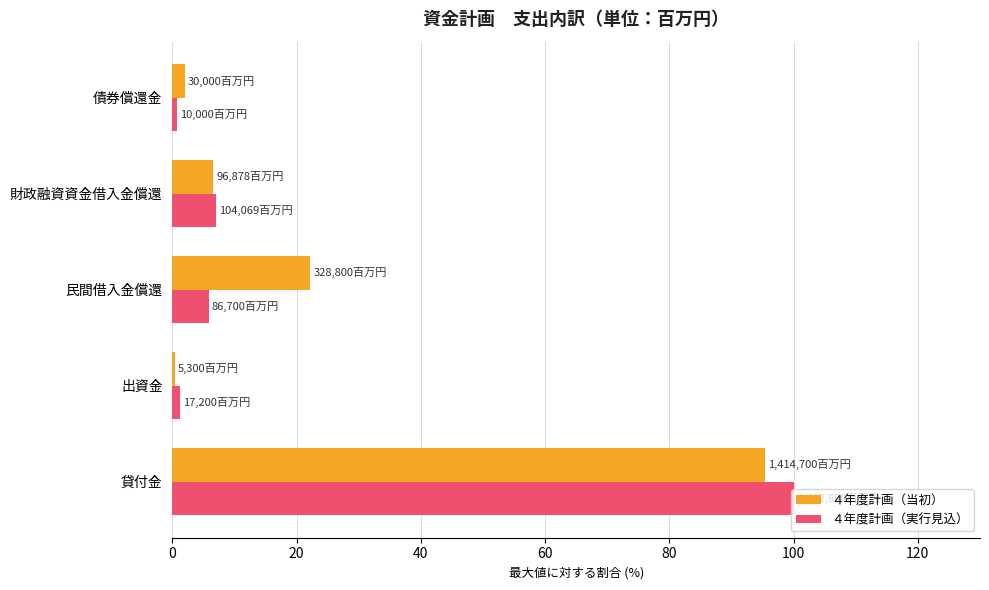

Is the value of ４年度計画（実行見込） at 財政融資資金借入金償還 greater than the value of ４年度計画（当初） at 民間借入金償還?

No